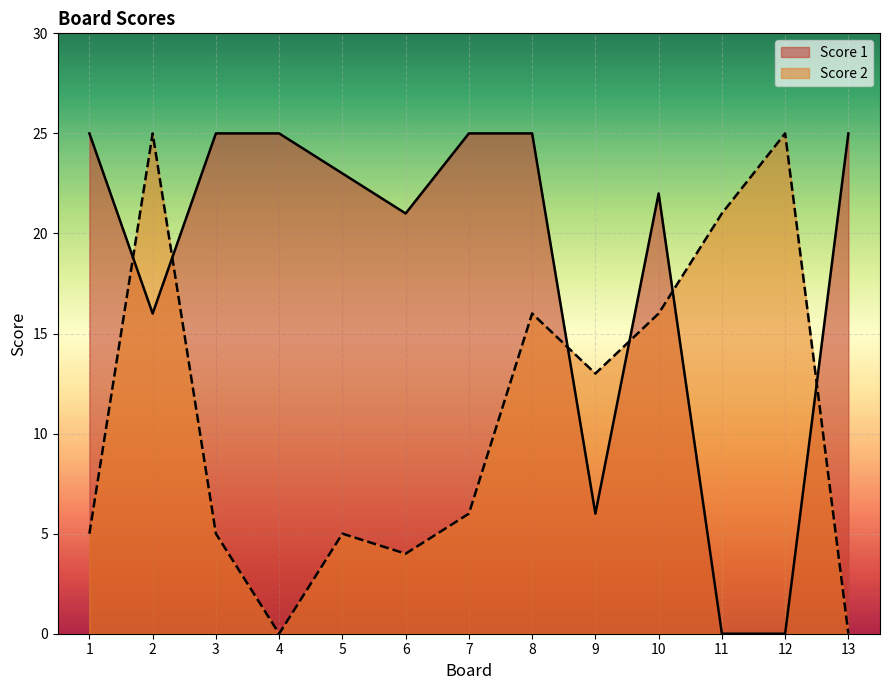

Count the number of data series in this chart.

2